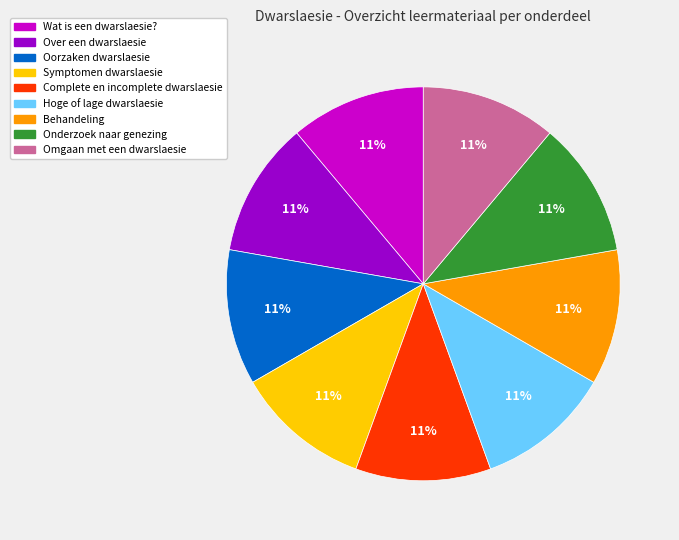

True or false: Hoge of lage dwarslaesie accounts for 11% of the total.

True